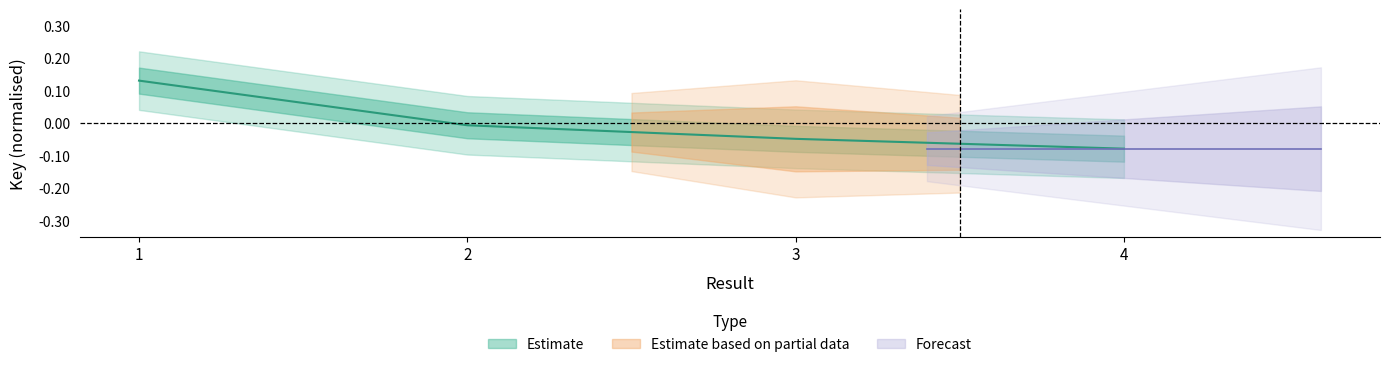

Reading left to right, extract all data points from this chart.

1=0.1	2=-0.0	3=-0.0	4=-0.1